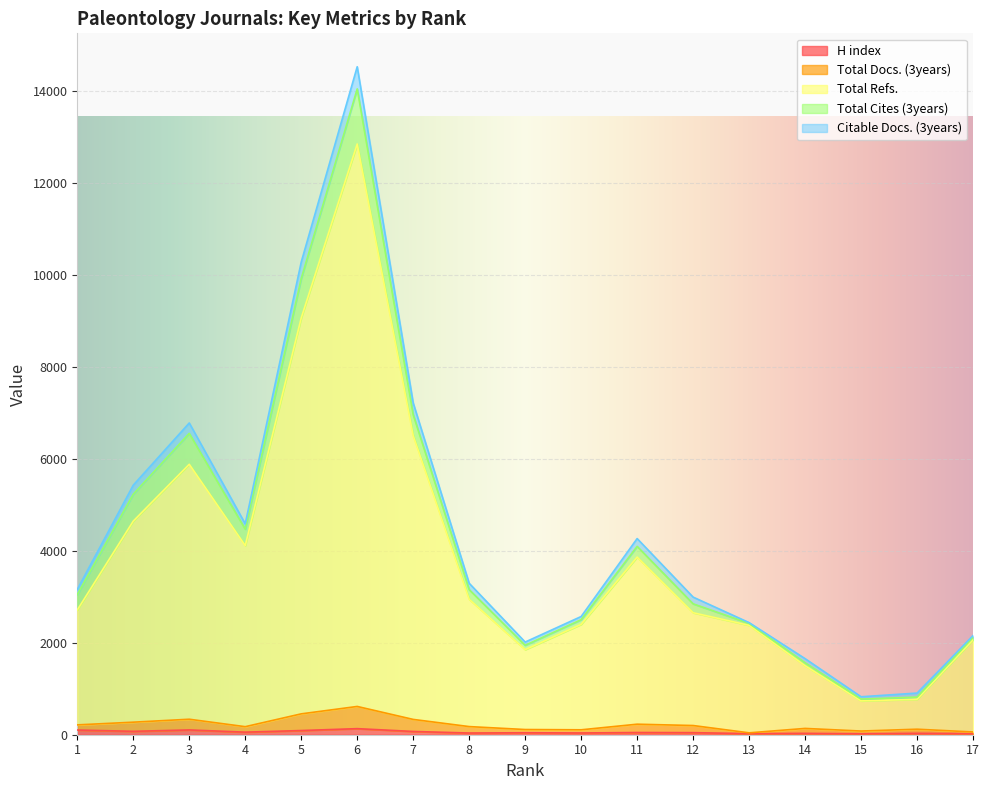

Does the chart display data point markers on the line(s)?

No